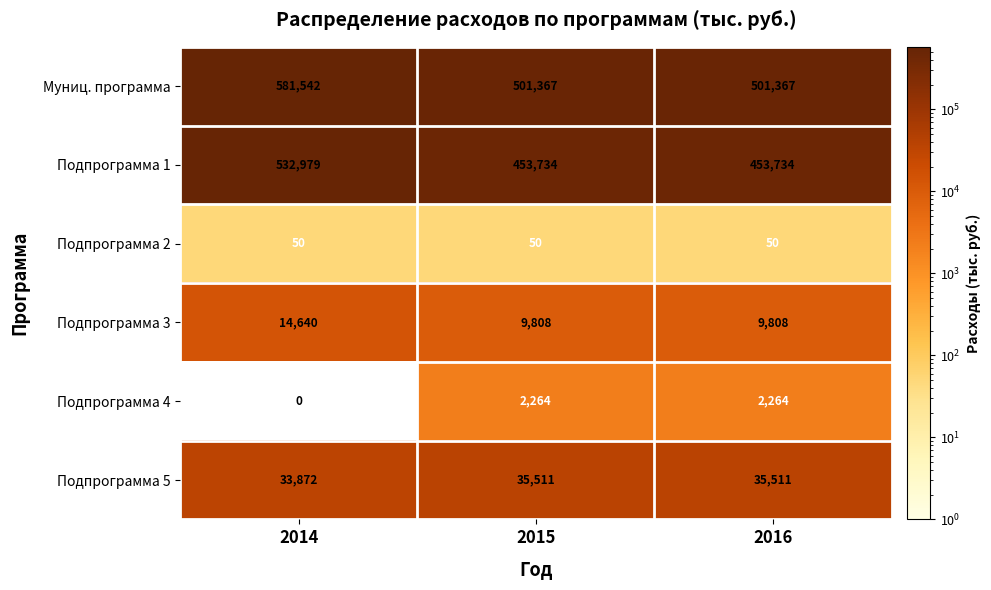

Which series has the widest spread of values?

Муниц. программа